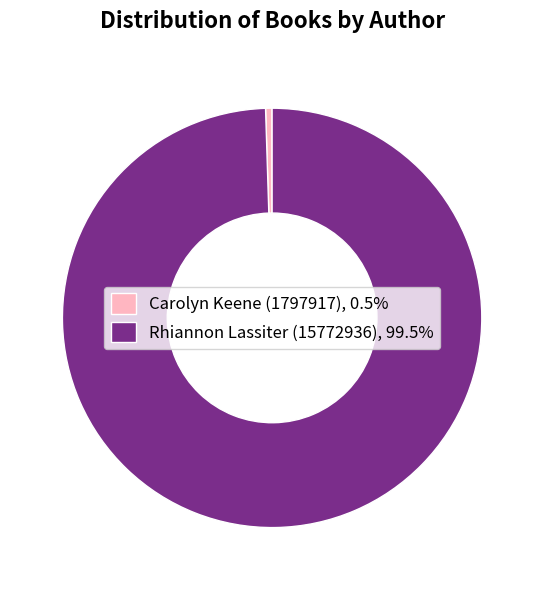

Is there any slice that represents more than half of the pie?

Yes